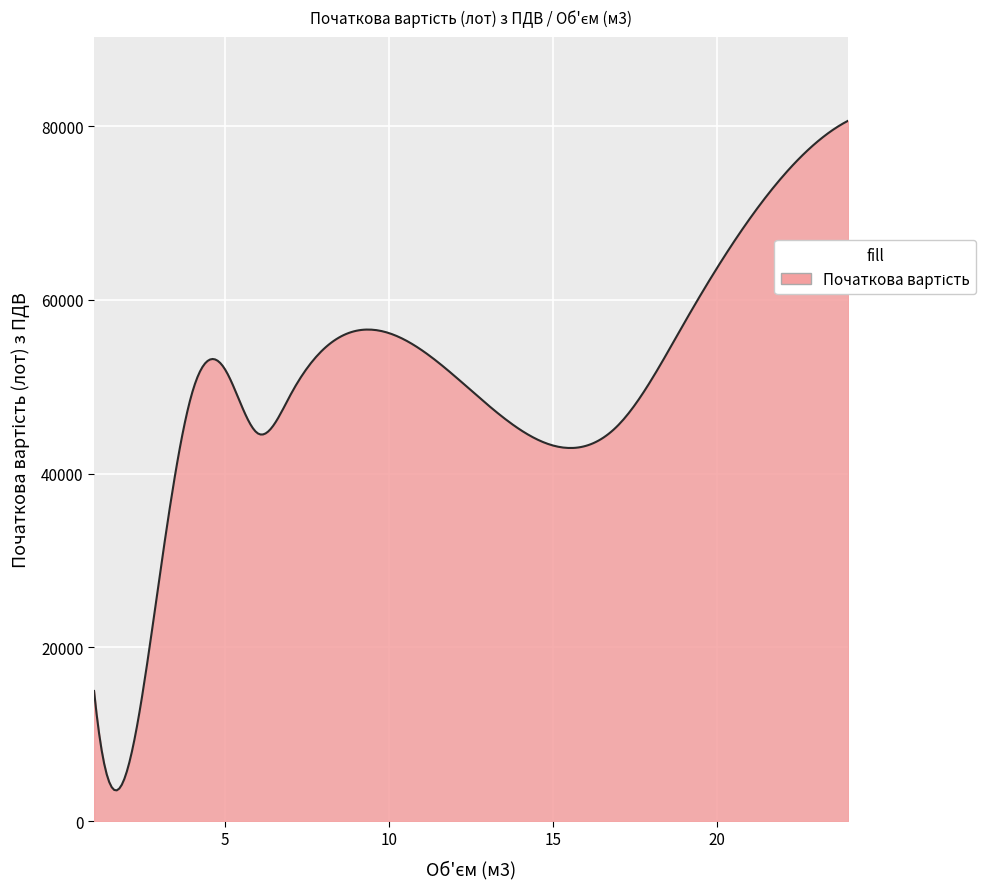

What is the minimum value shown in the chart?

3533.3